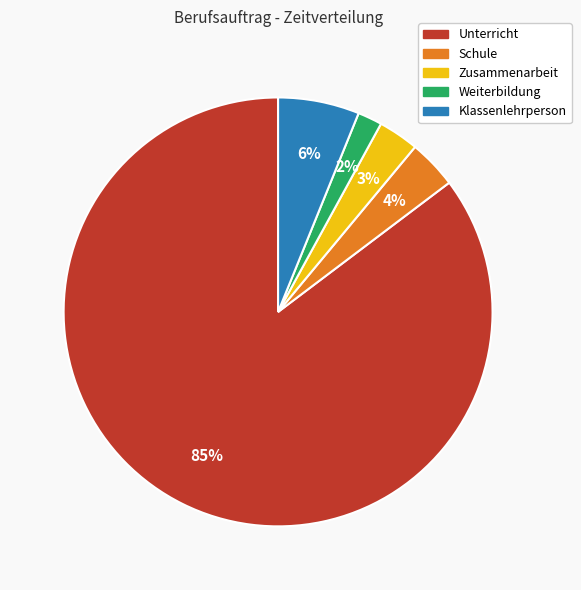

Is the sum of Zusammenarbeit and Weiterbildung greater than half?

No